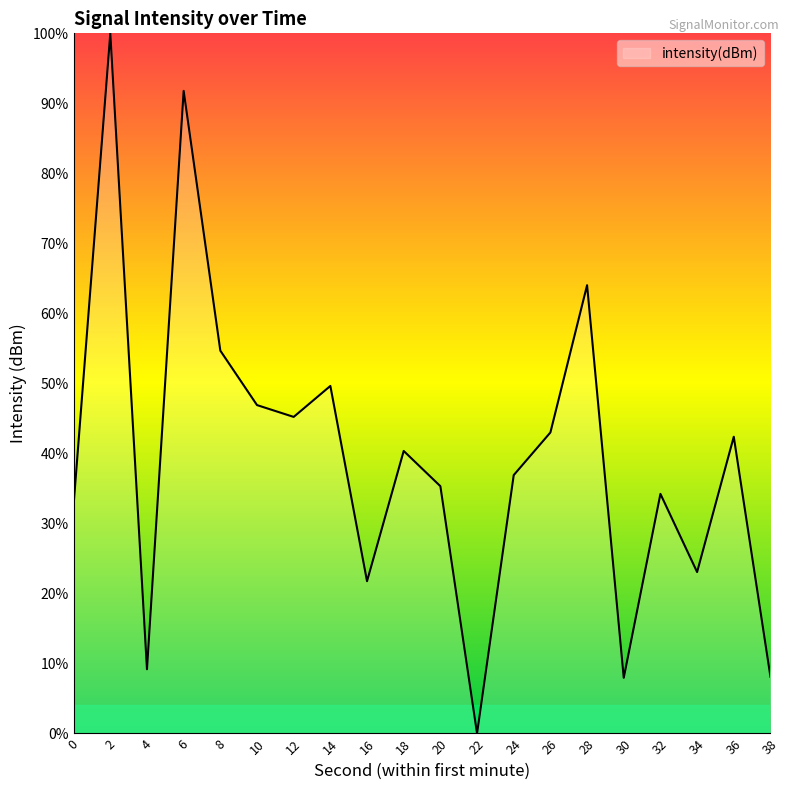

What is the greatest value displayed?

100.0